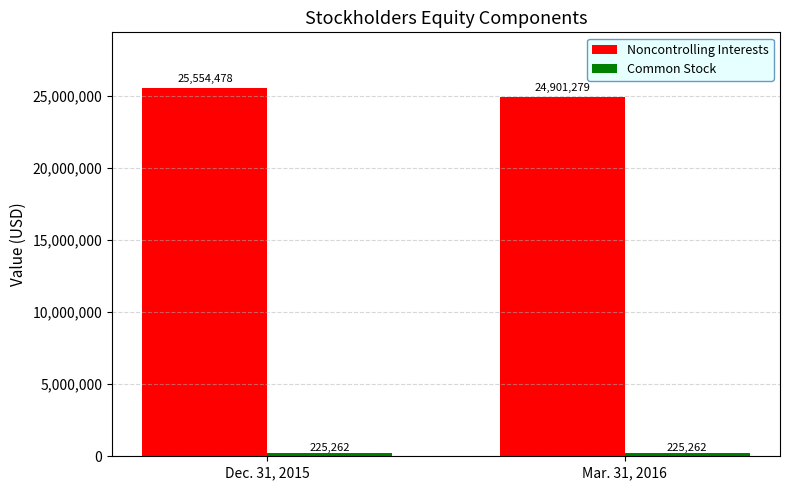

What is the sum of the Noncontrolling Interests values at Mar. 31, 2016 and Dec. 31, 2015?

50455757